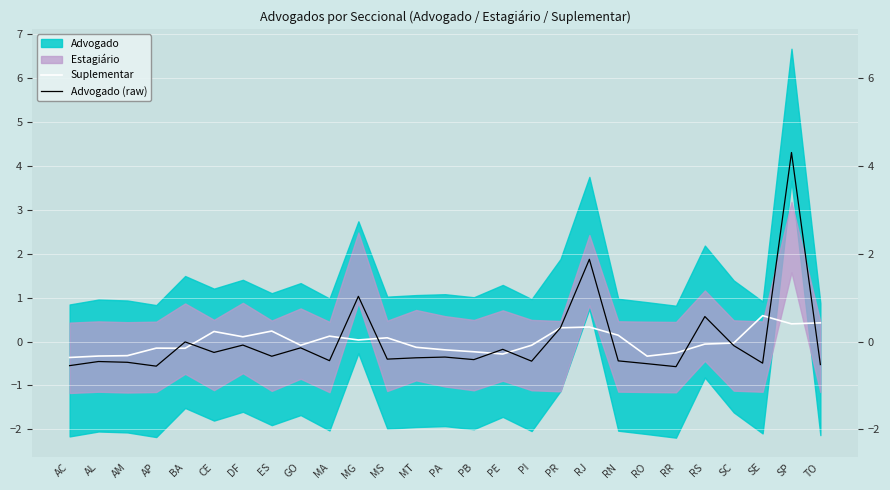

What position from the right is MG?

17